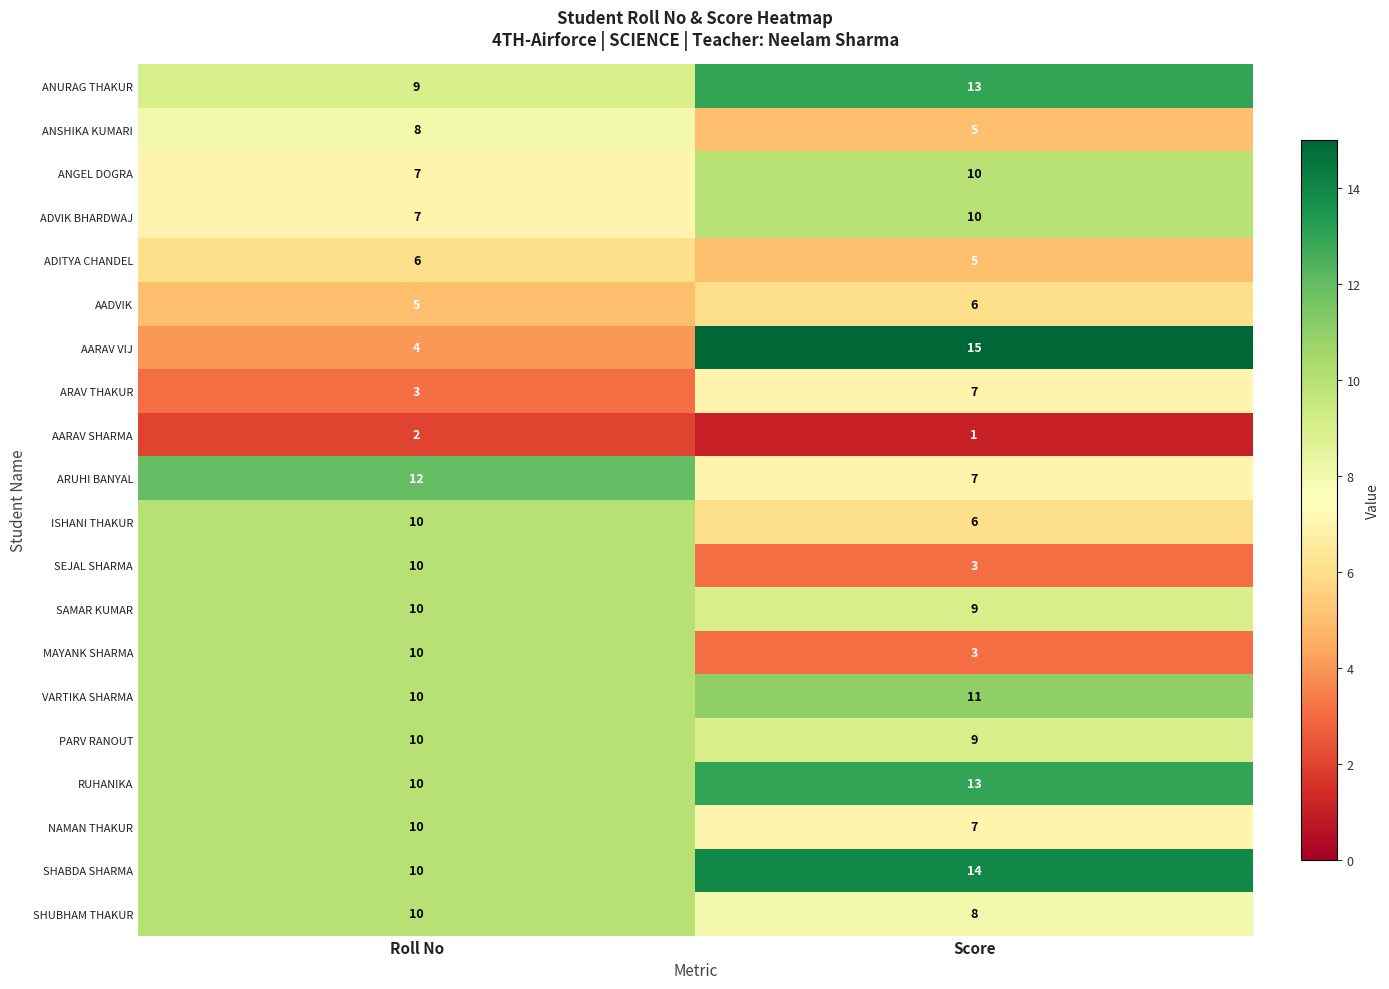

What is the sum of all SHABDA SHARMA values?

24